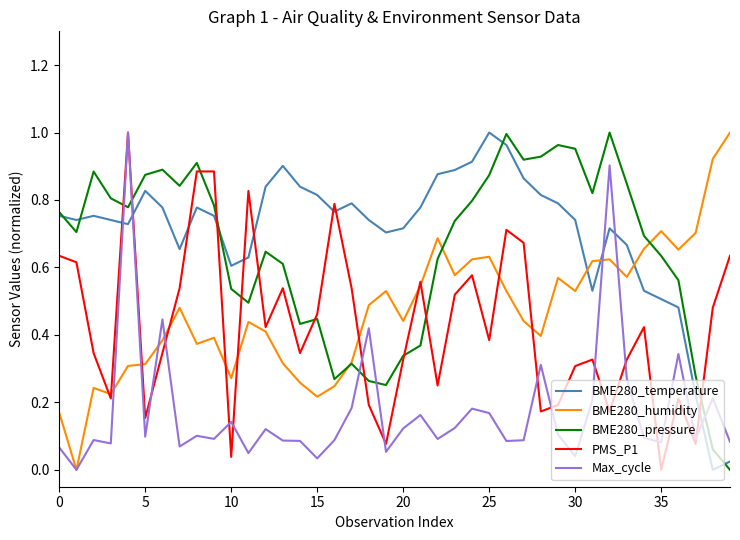

True or false: BME280_humidity and BME280_temperature cross at least once.

True